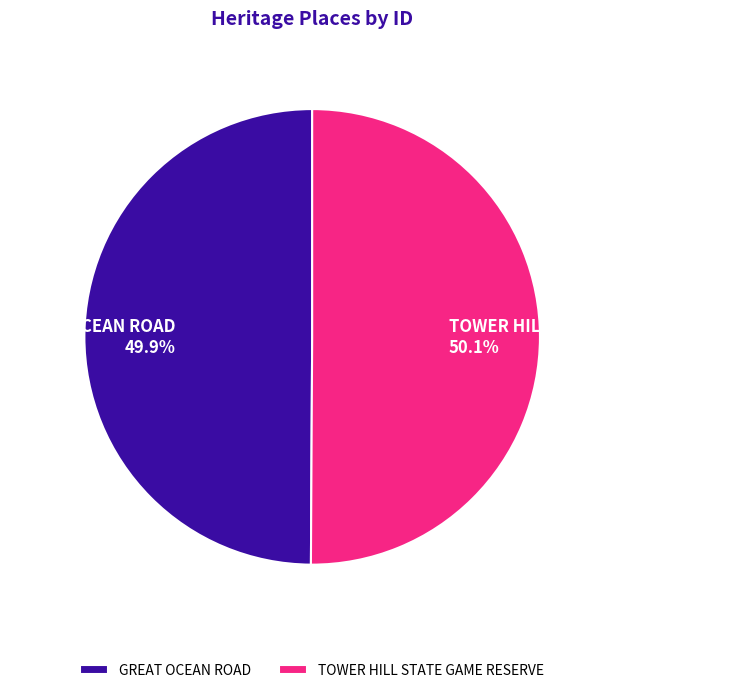

What is the ratio of the value at GREAT OCEAN ROAD to the value at TOWER HILL STATE GAME RESERVE?

1.0